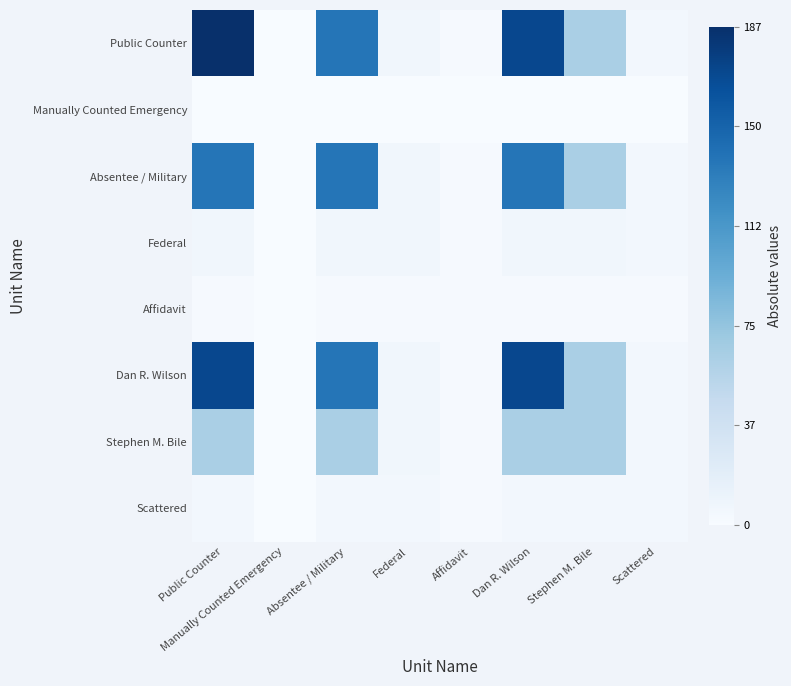

At how many categories does at least one series exceed 0?

7